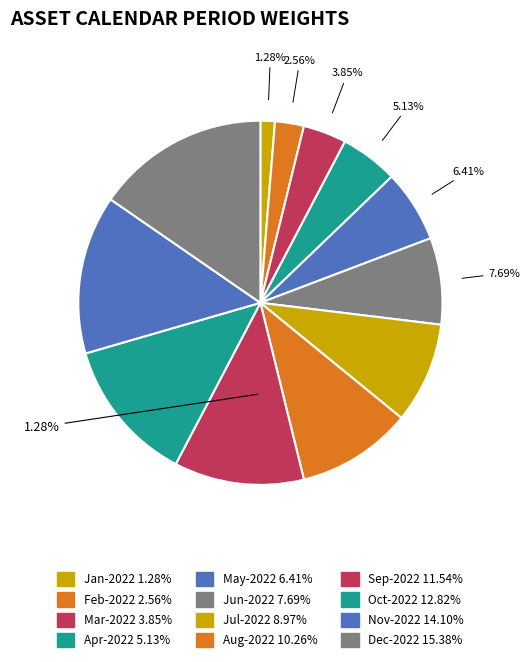

How many segments does this pie chart have?

12